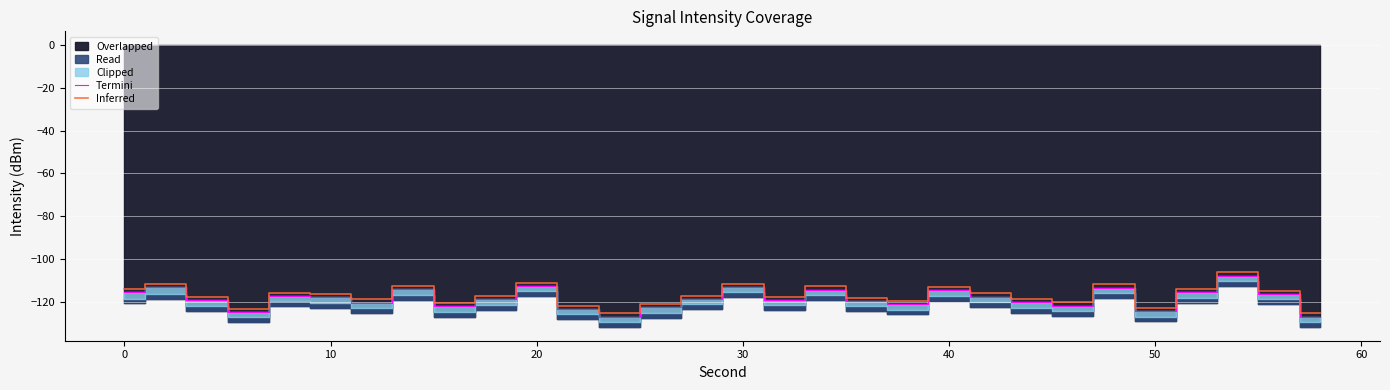

What is the maximum value for Termini?

-107.8